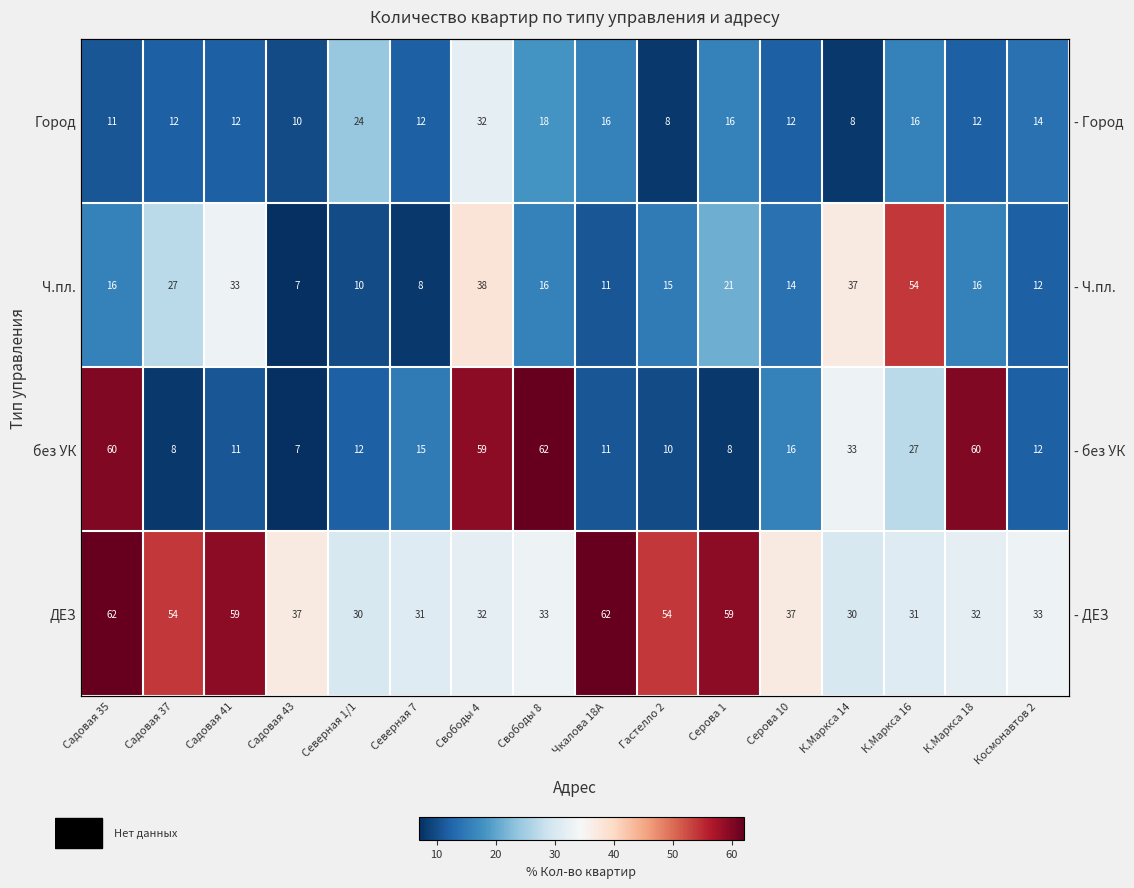

What is the approximate value of Ч.пл. at Садовая 35?

16